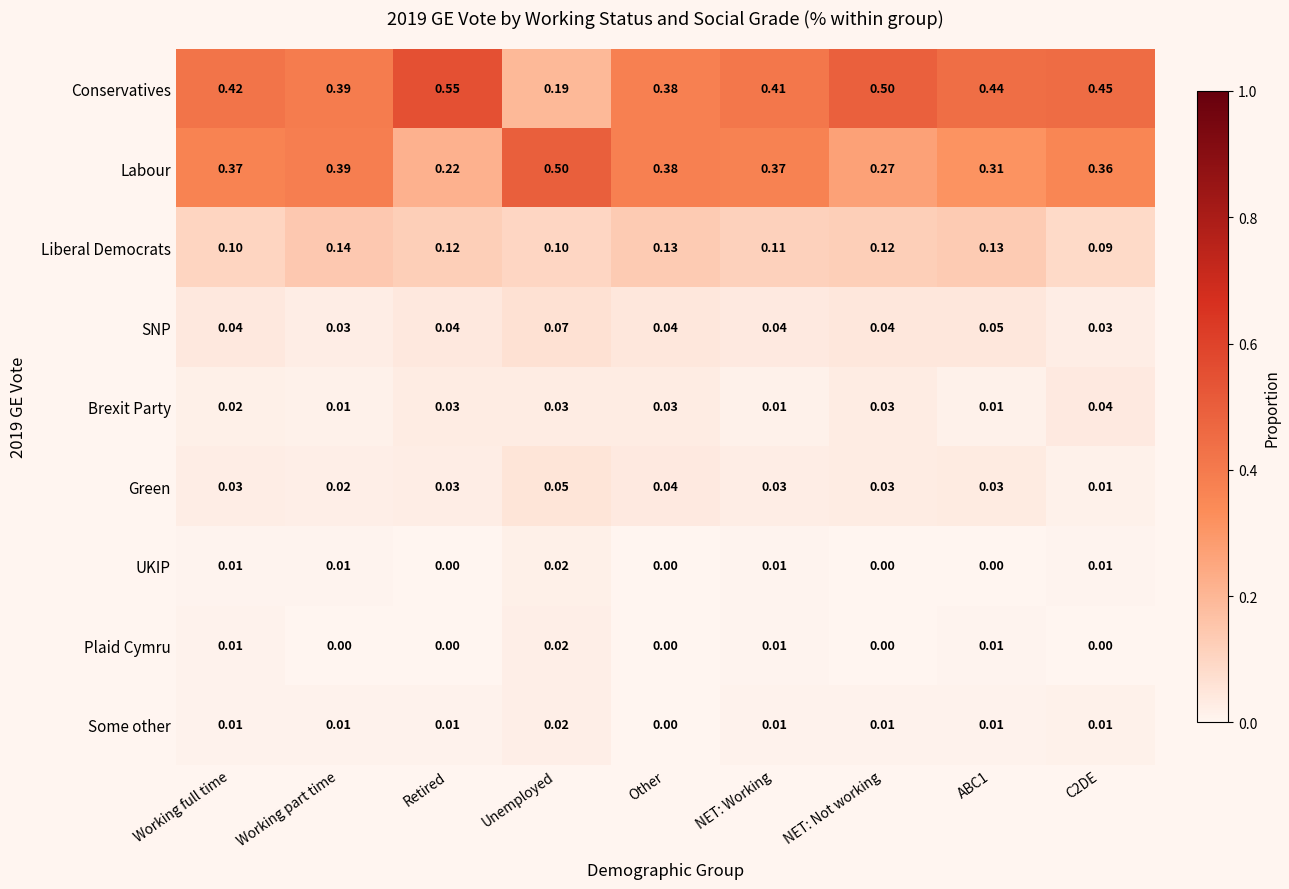

At which category is the sum across all series the highest?

Working full time